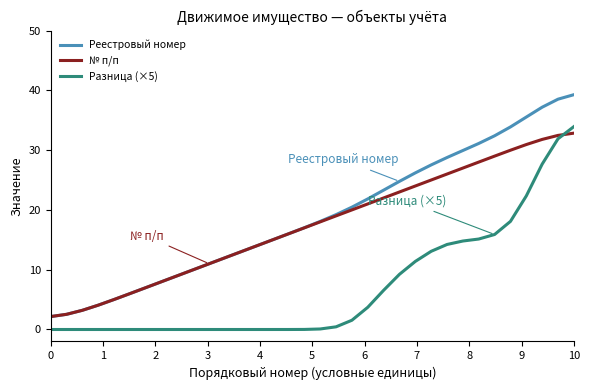

Does the chart display data point markers on the line(s)?

No